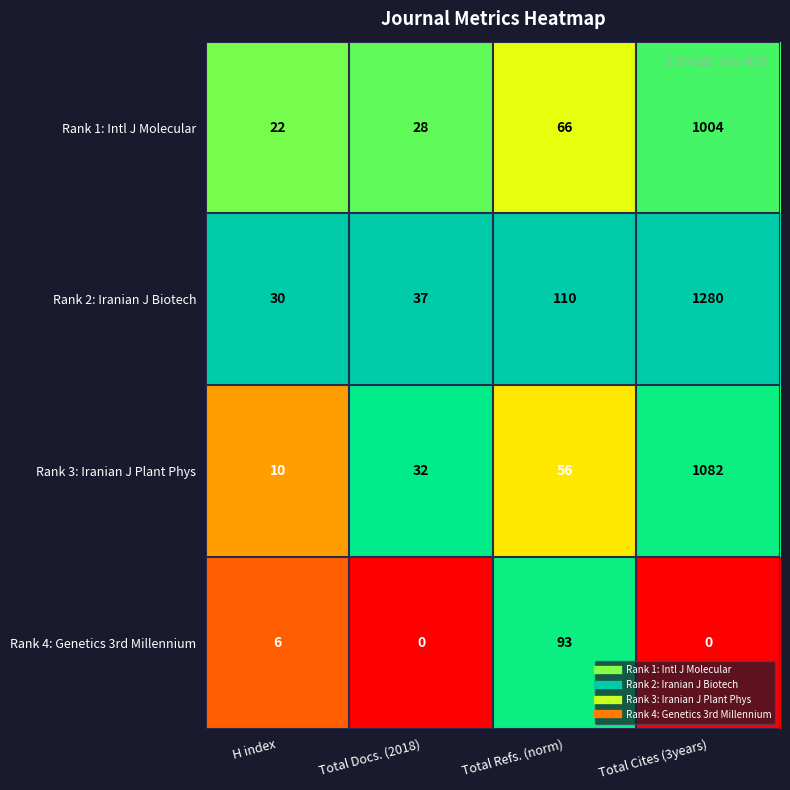

What is the spread (max minus min) of values at Total Docs. (2018)?

37